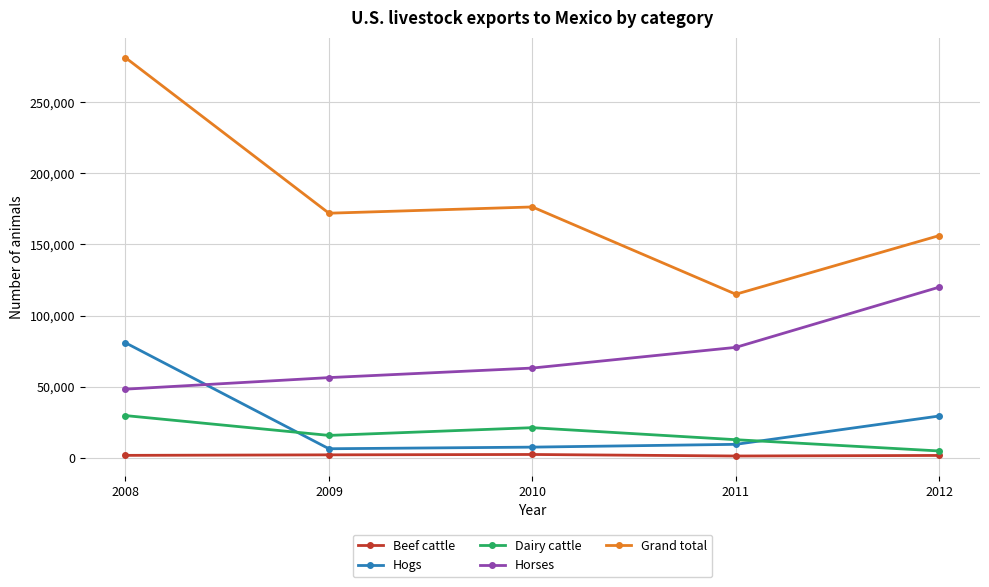

What is the smallest value displayed?

1336